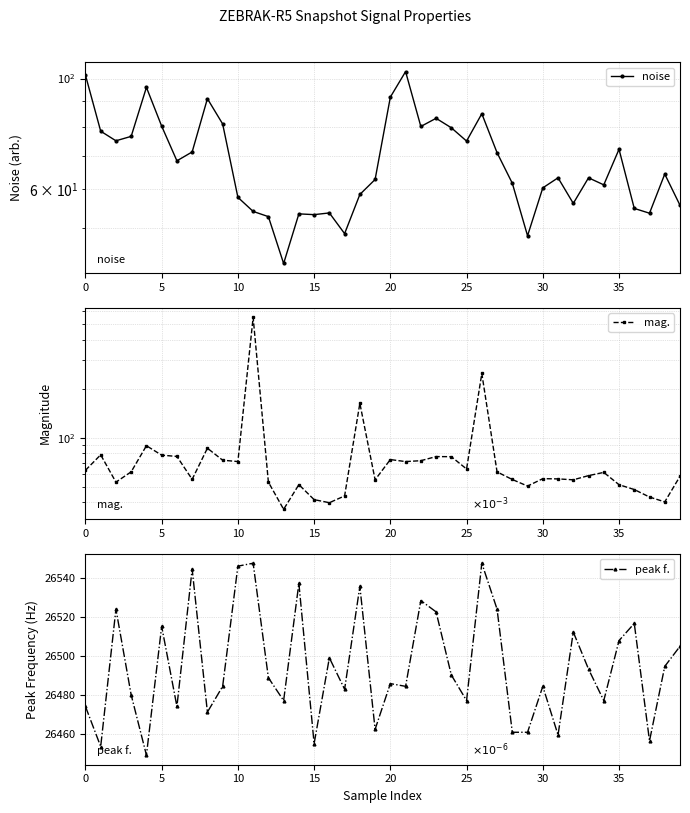

What is the label of the 14th point from the left?

13